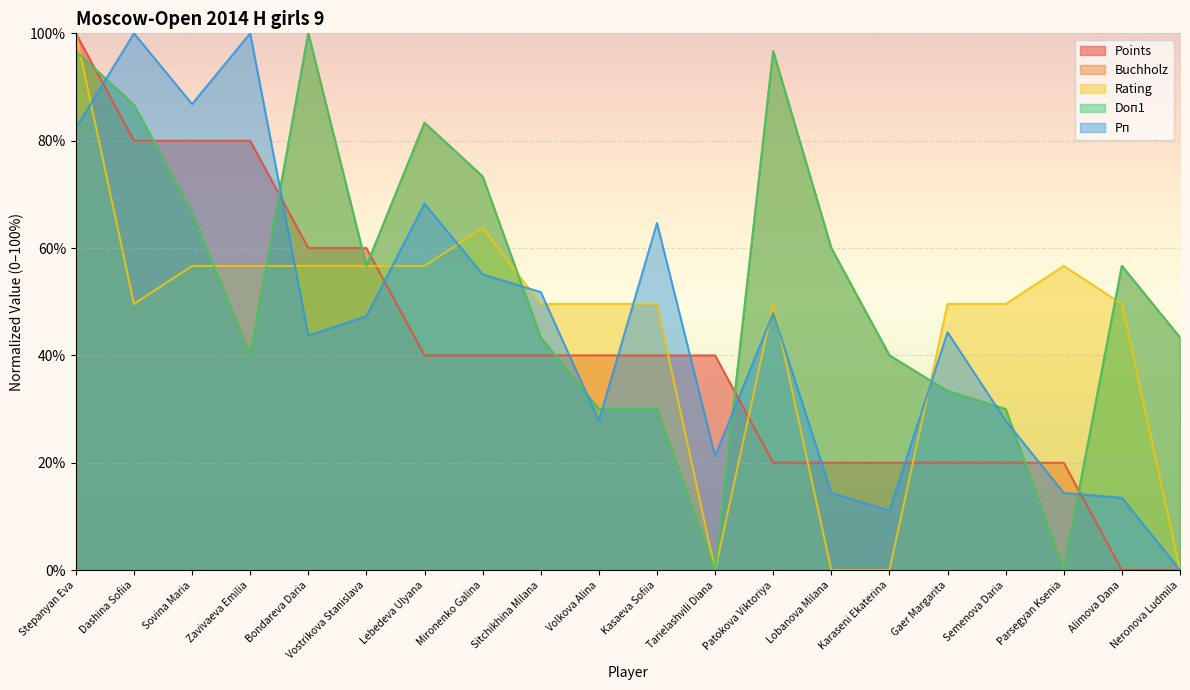

True or false: Buchholz and Points intersect in this chart.

True